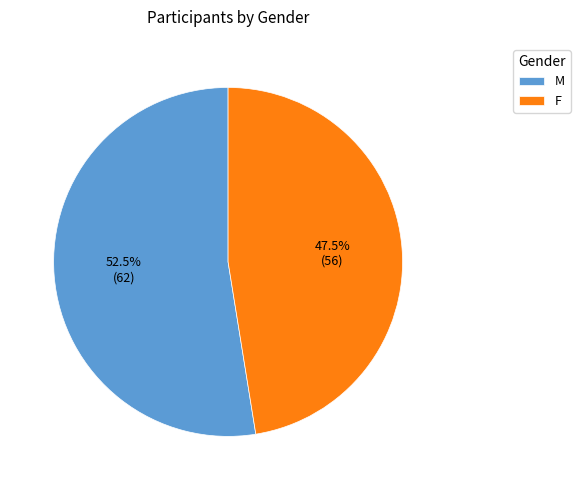

Which has a higher value, M or F?

M